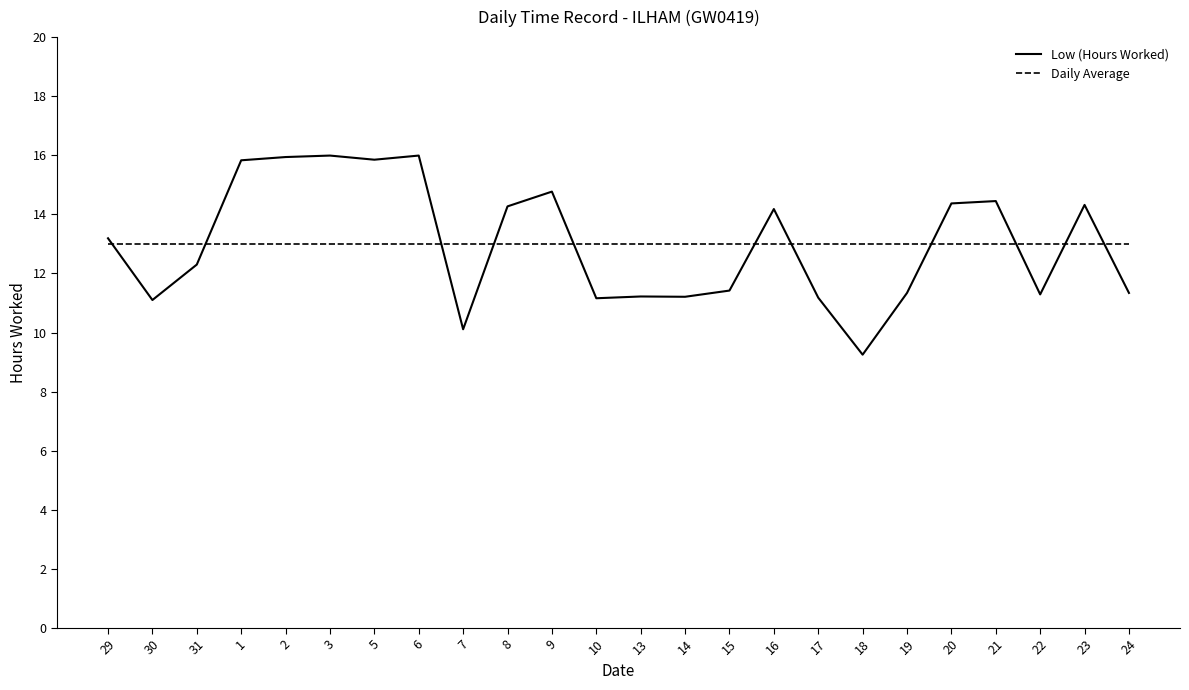

What are all the series names shown in the legend?

Low (Hours Worked), Daily Average